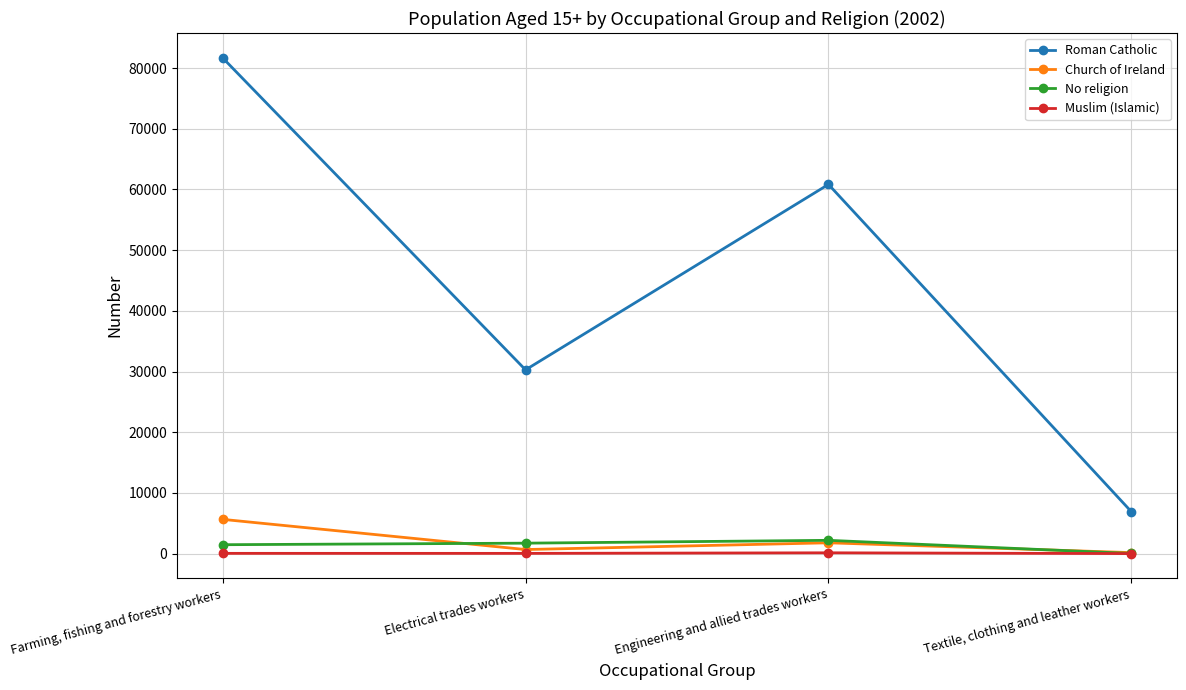

At how many categories does at least one series exceed 35360?

2